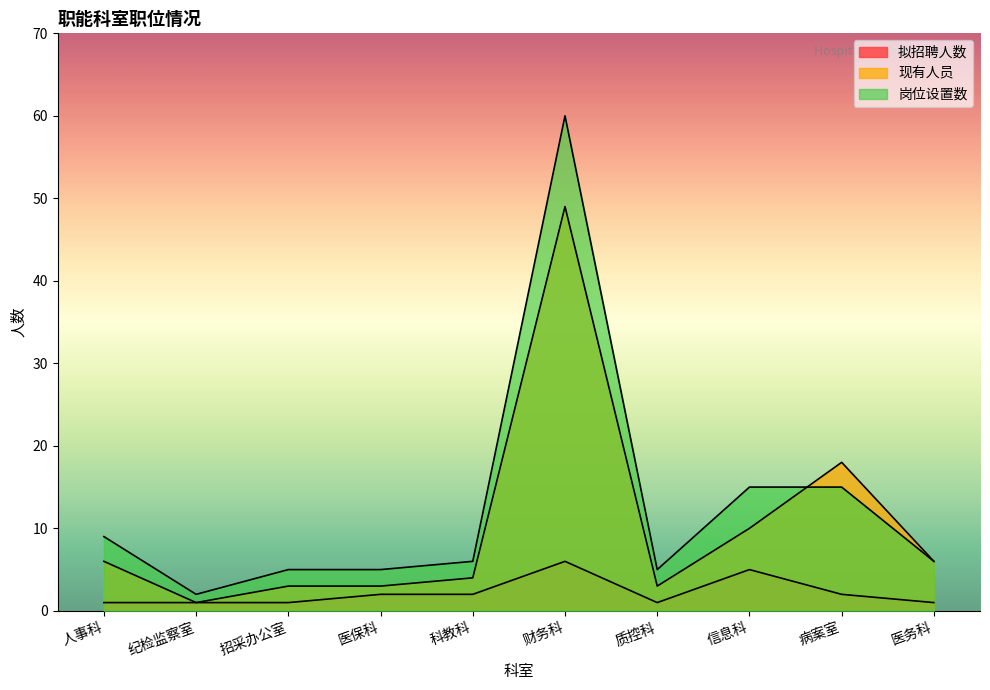

Rank the categories by 拟招聘人数 value from highest to lowest.

财务科, 信息科, 医保科, 科教科, 病案室, 人事科, 纪检监察室, 招采办公室, 质控科, 医务科